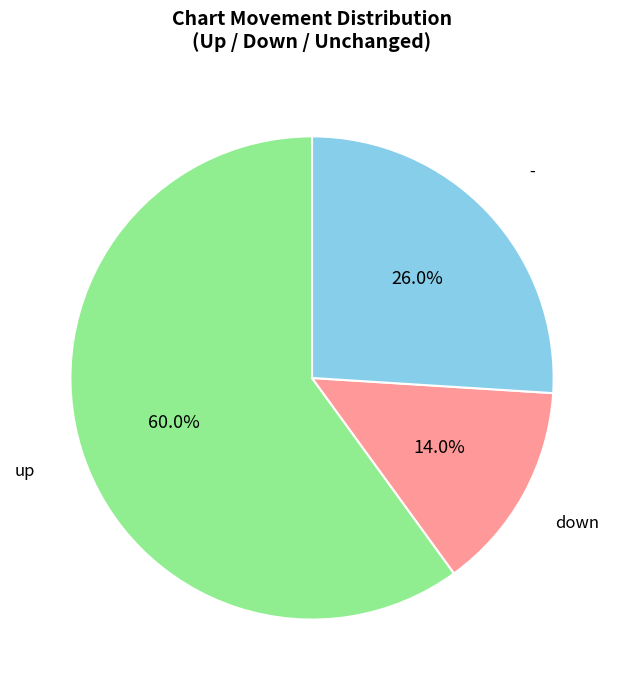

Count the number of slices in the pie.

3